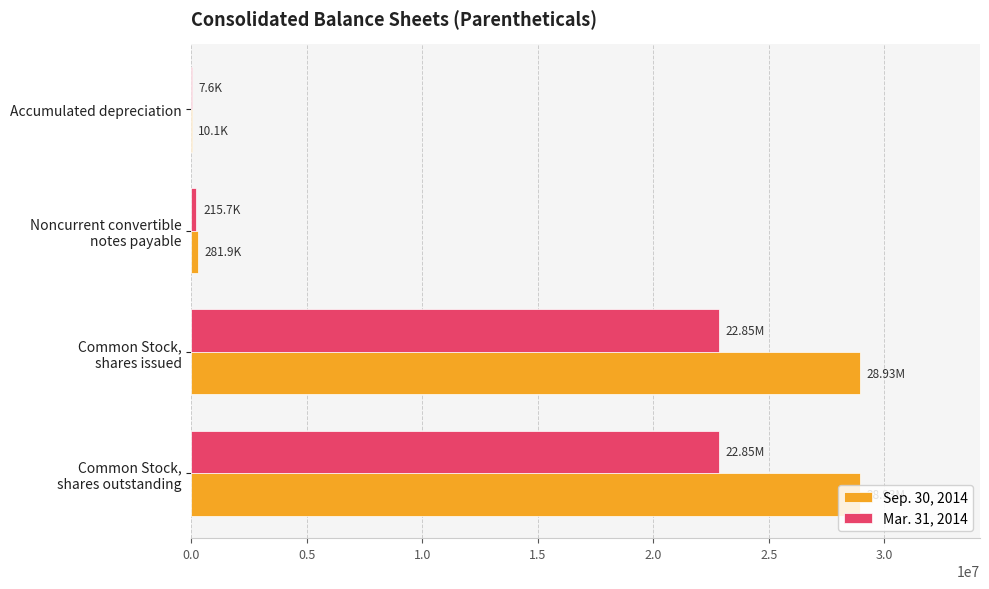

Which series has the largest total across all categories?

Sep. 30, 2014